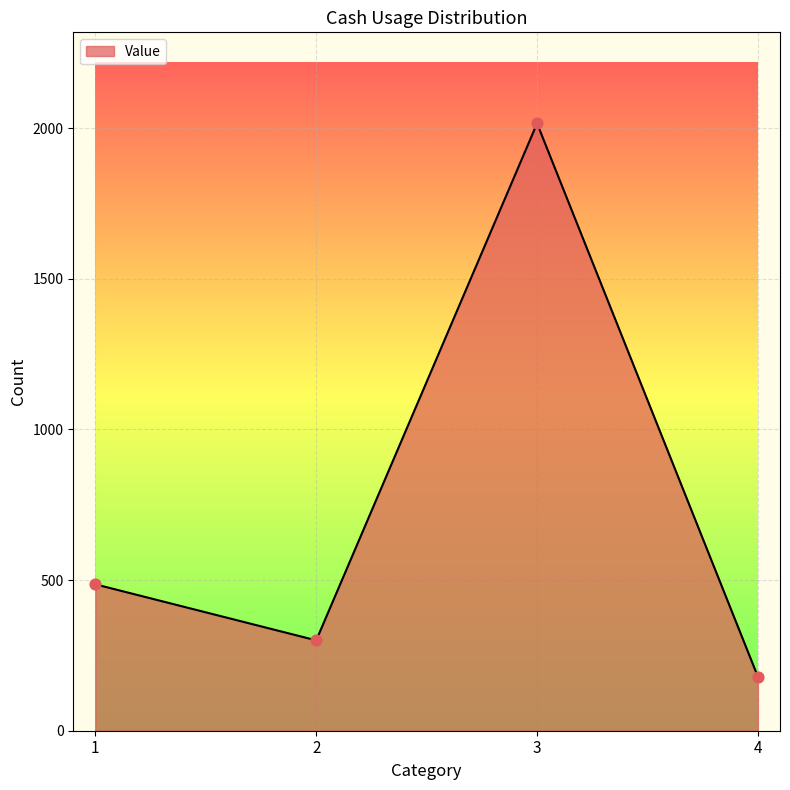

Which has a higher value, 3 or 2?

3